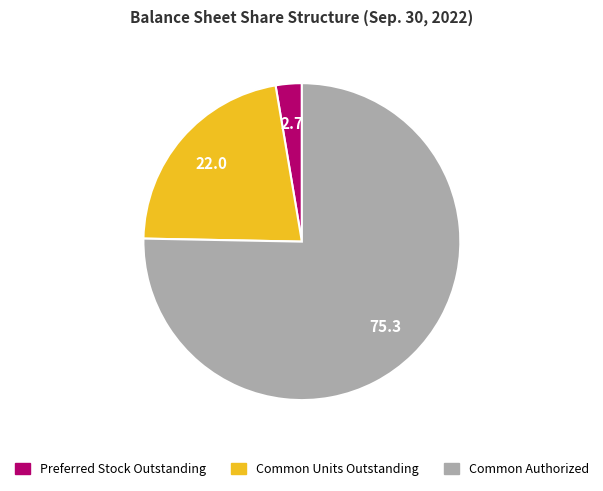

Count the number of slices in the pie.

3